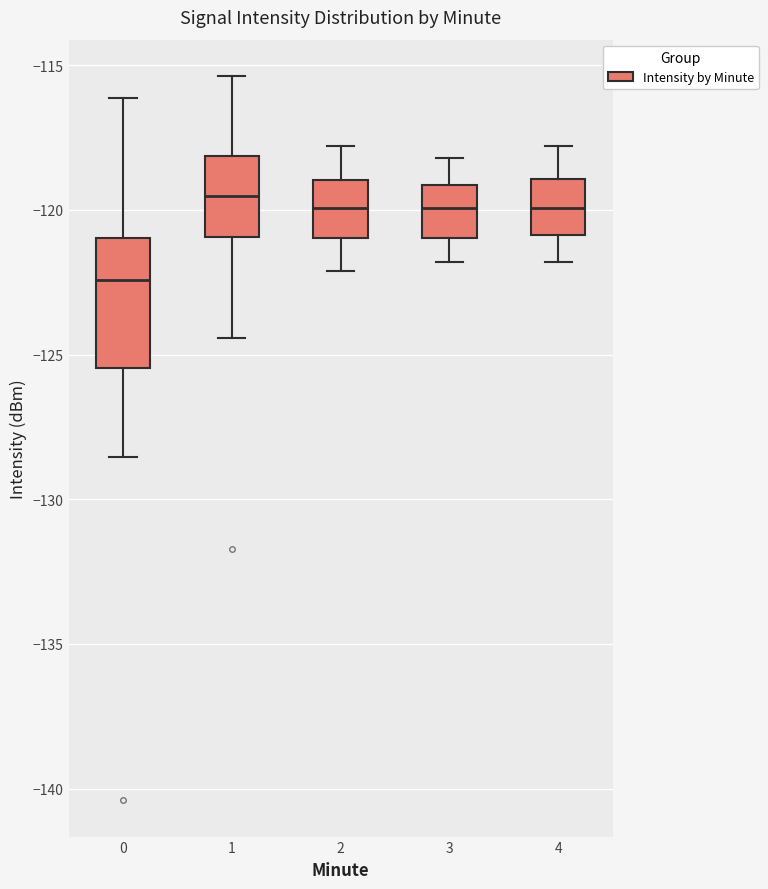

Where is the upper edge of the box at x = 0 on the y-axis? The values are not printed on the chart, so give them approximately, as read against the axis.

-121.0